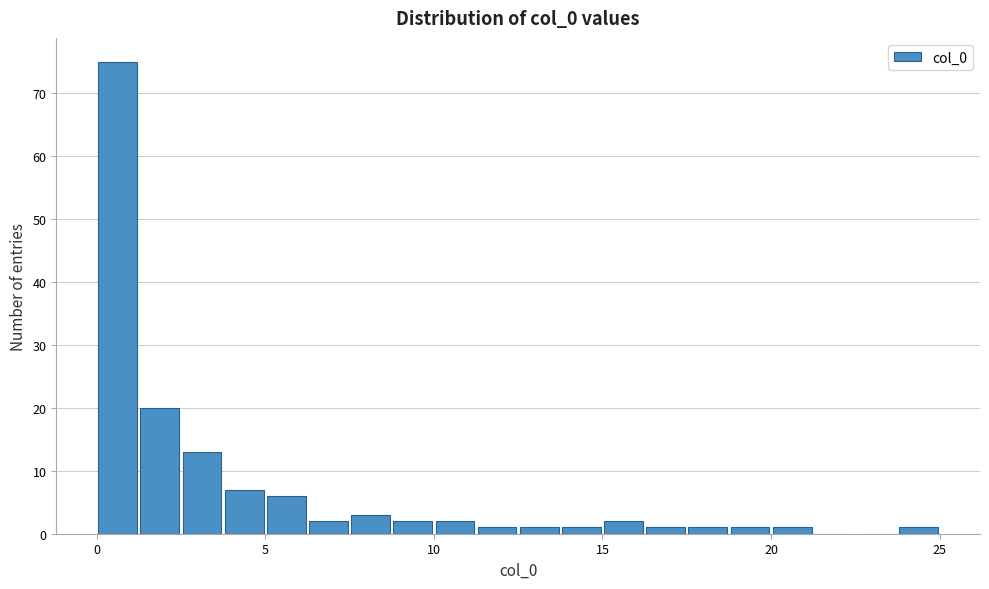

Around what value on the x-axis is the tallest bar? Give the approximate position of its centre, as read against the axis.

0.5